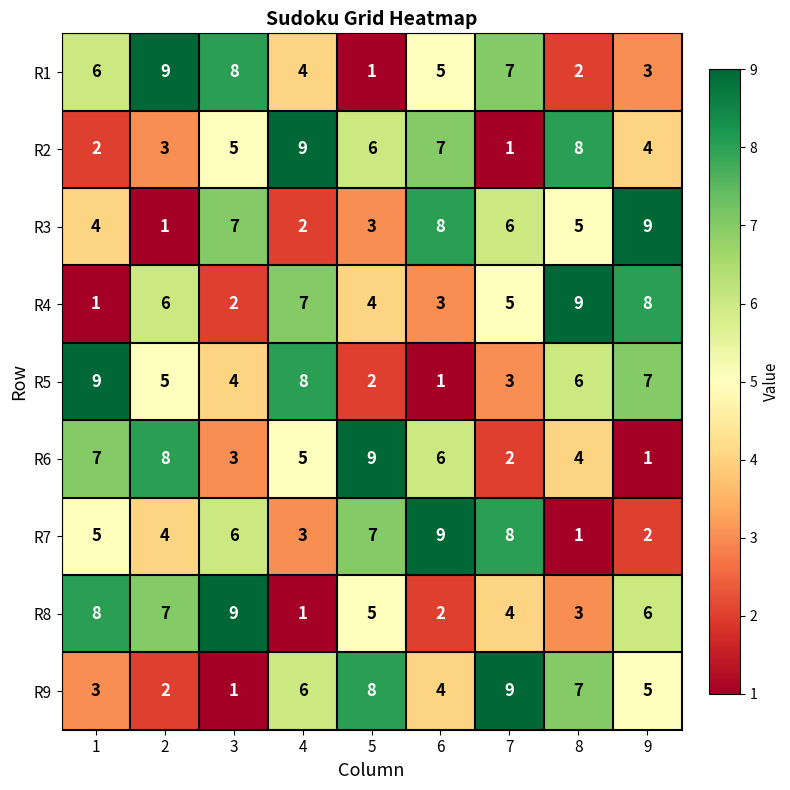

Where does the R9 series first go above 5?

4